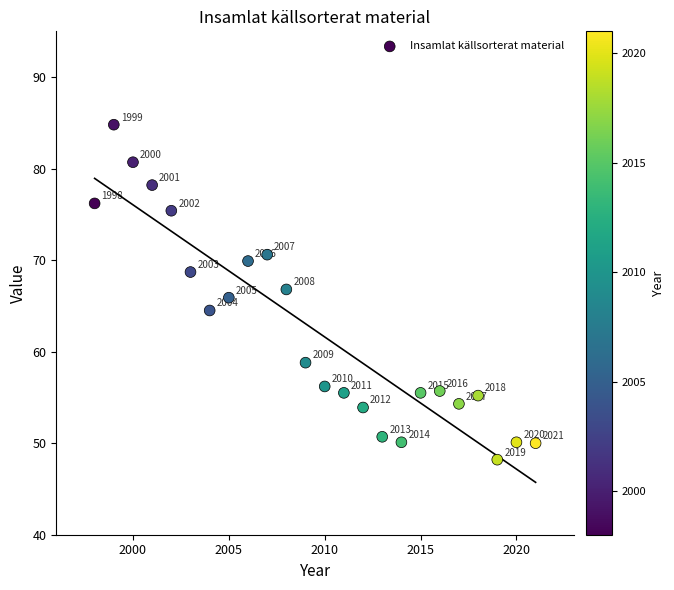

What Y value in the scatter plot is closest to 66?

65.9